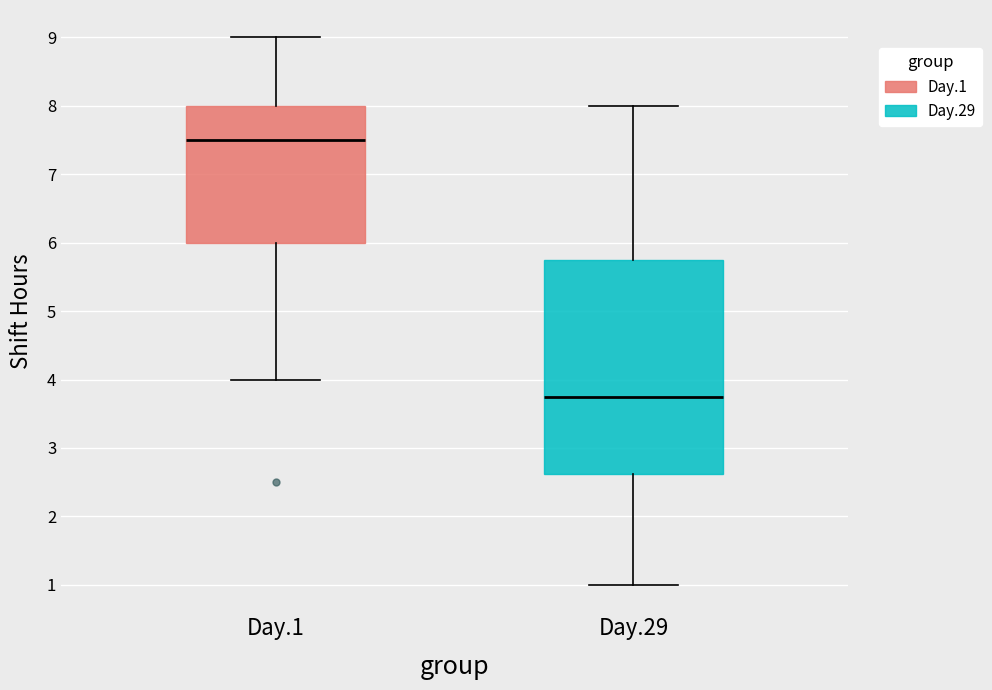

Reading left to right, transcribe this box plot: for each box, give where its median line is, the range the box spans, and where its two whiskers end, as read against the y-axis. The values are not printed on the chart, so give them approximately, as read against the axis.

Day.1: median 7.5, box 6.0 to 8.0, whiskers 4.0 to 9.0
Day.29: median 3.8, box 2.6 to 5.8, whiskers 1.0 to 8.0